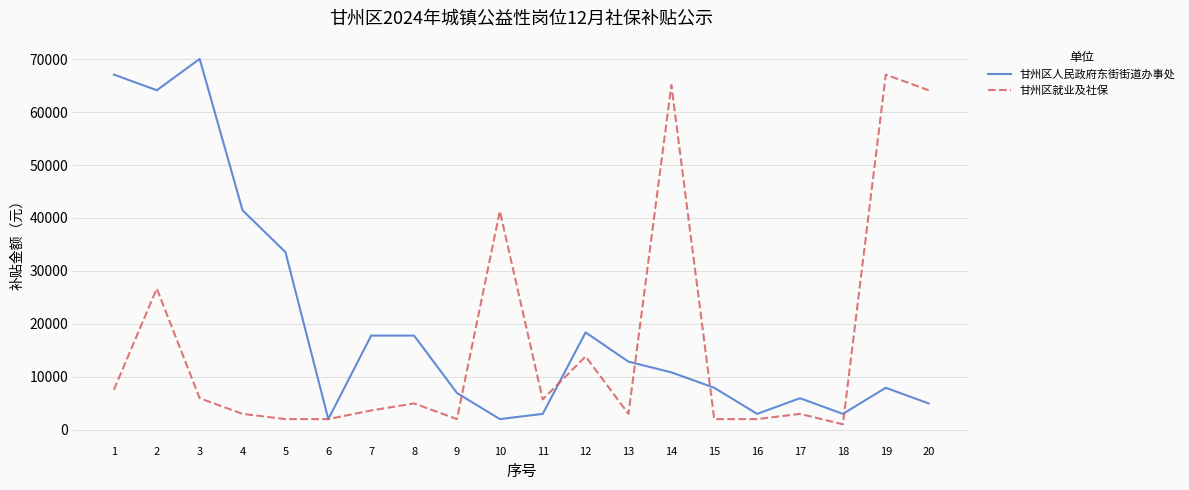

What is the sum of all 甘州区人民政府东街街道办事处 values?

400214.2